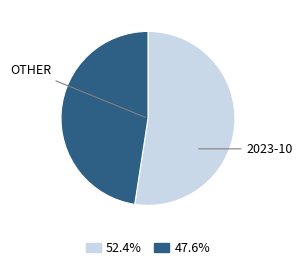

Does any single category account for the majority?

Yes